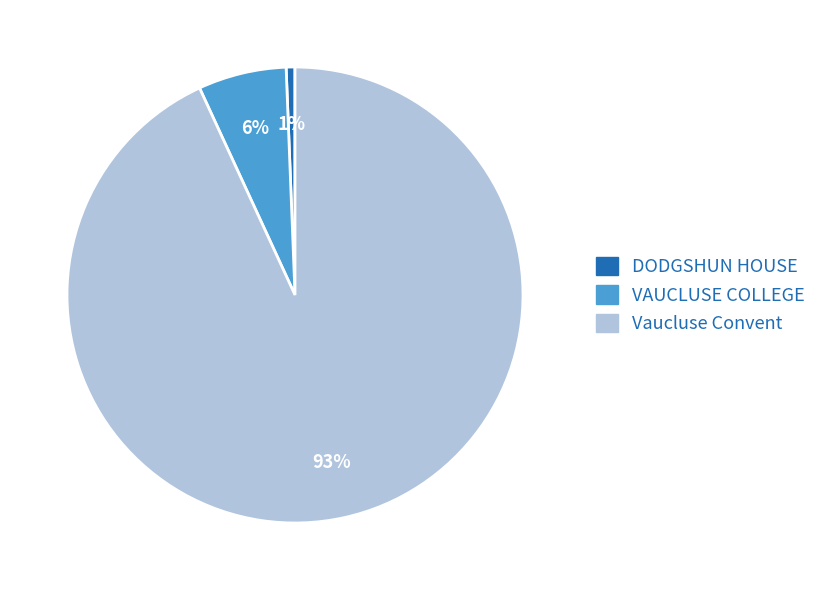

What is the largest slice in the pie chart?

Vaucluse Convent